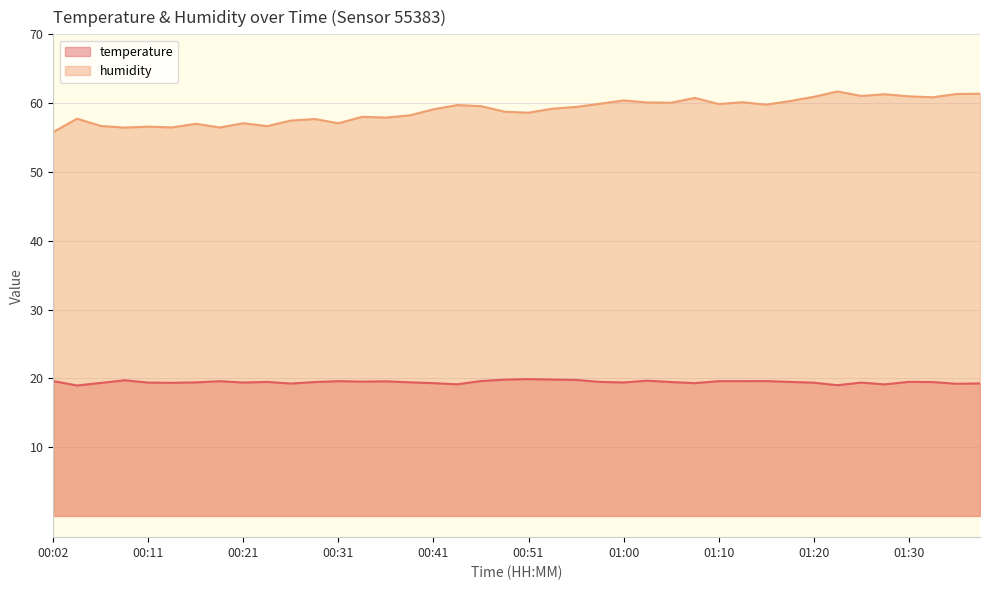

Which series has the largest total across all categories?

humidity